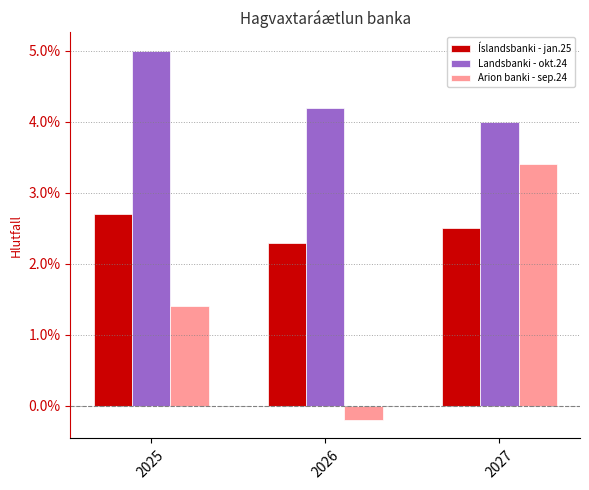

Rank the series at 2027 from lowest to highest value.

Íslandsbanki - jan.25, Arion banki - sep.24, Landsbanki - okt.24